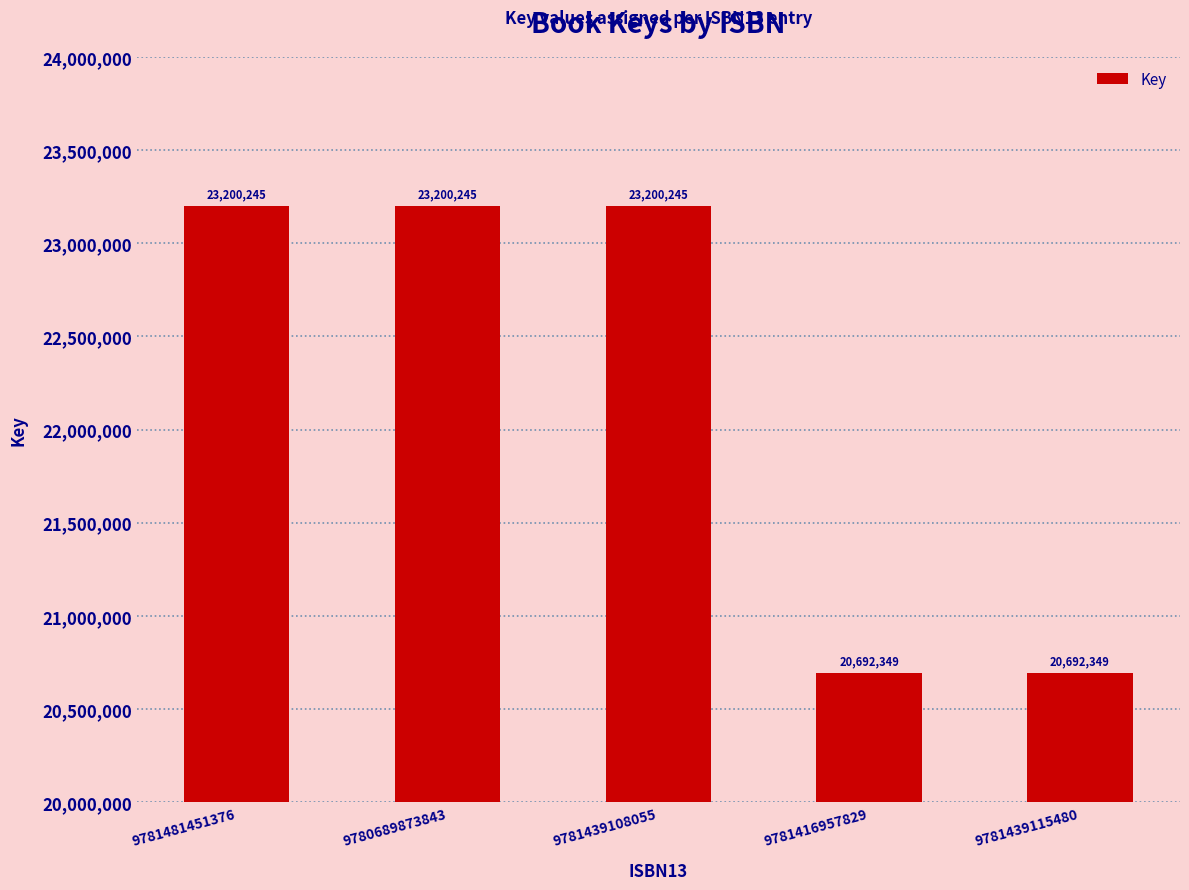

Approximately how many times larger is the value at 9781439115480 compared to 9780689873843?

0.9